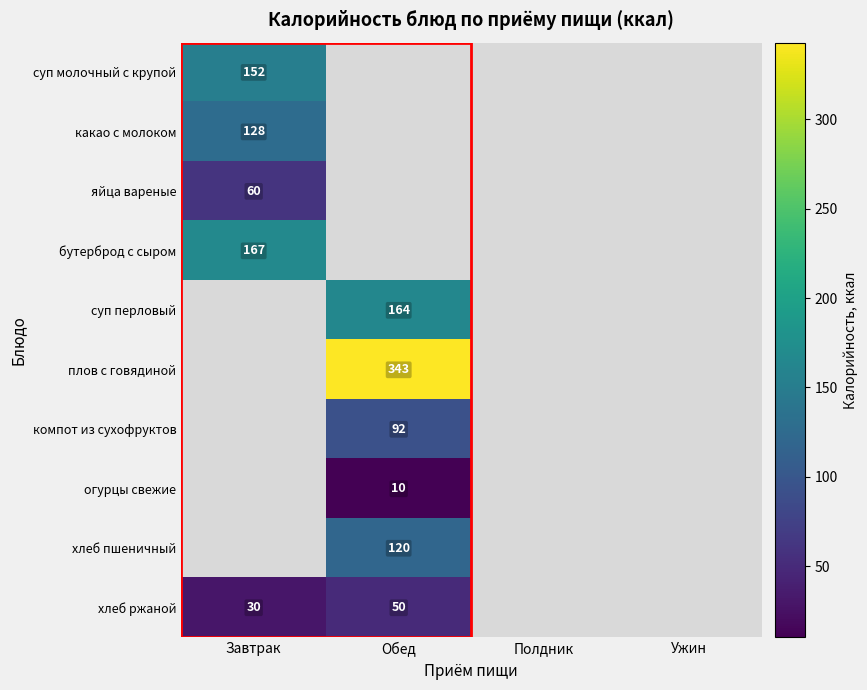

Count the number of data series in this chart.

10